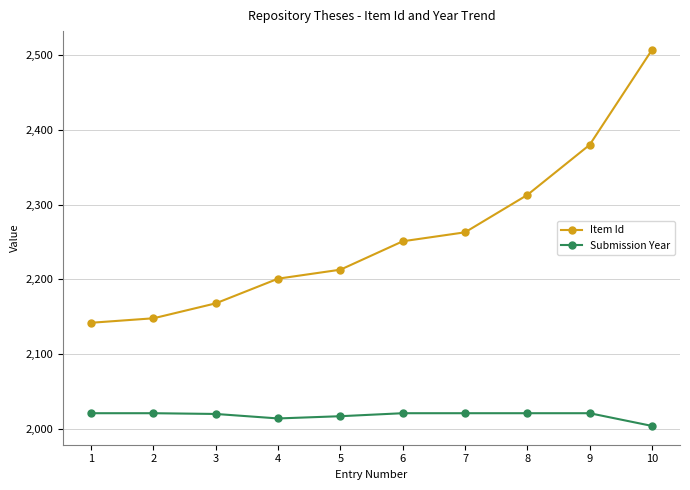

Rank the categories by Item Id value from lowest to highest.

1, 2, 3, 4, 5, 6, 7, 8, 9, 10